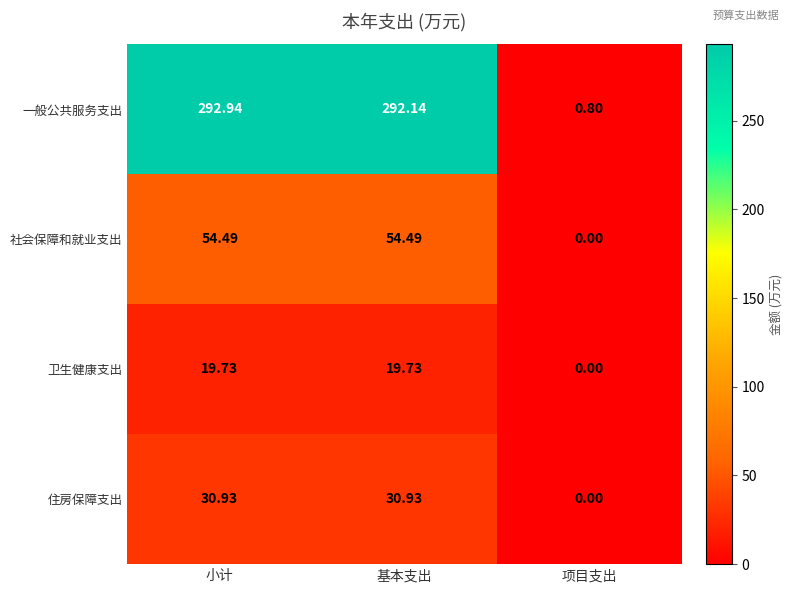

At how many categories does at least one series exceed 0?

3